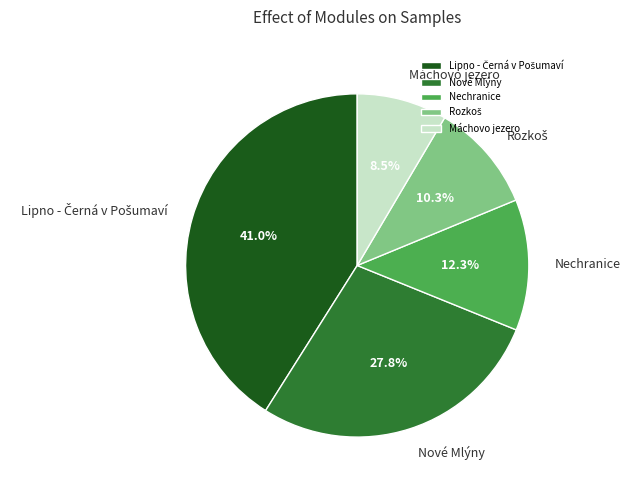

Approximately how many times larger is the value at Nové Mlýny compared to Máchovo jezero?

3.3